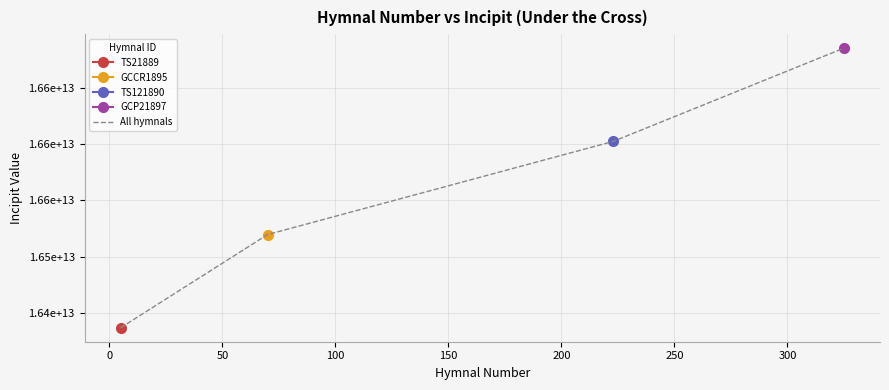

What is the sum of the values at 0 and 50?

33122226644864.0